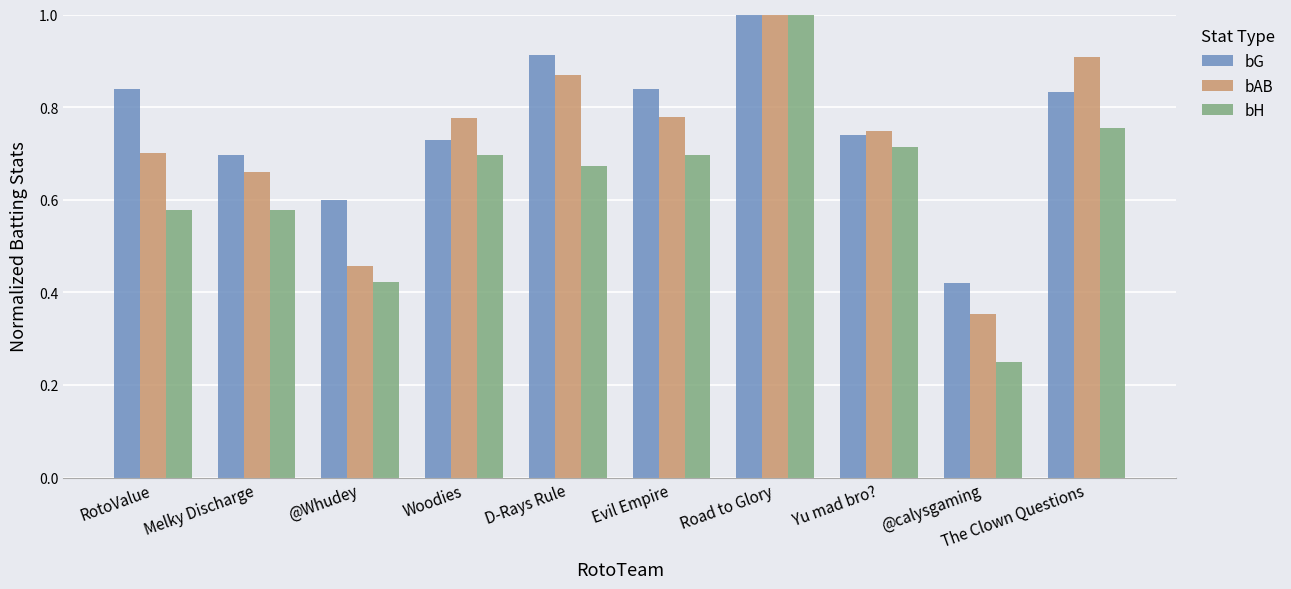

The bH series shows 0.7 at D-Rays Rule. True or false?

True